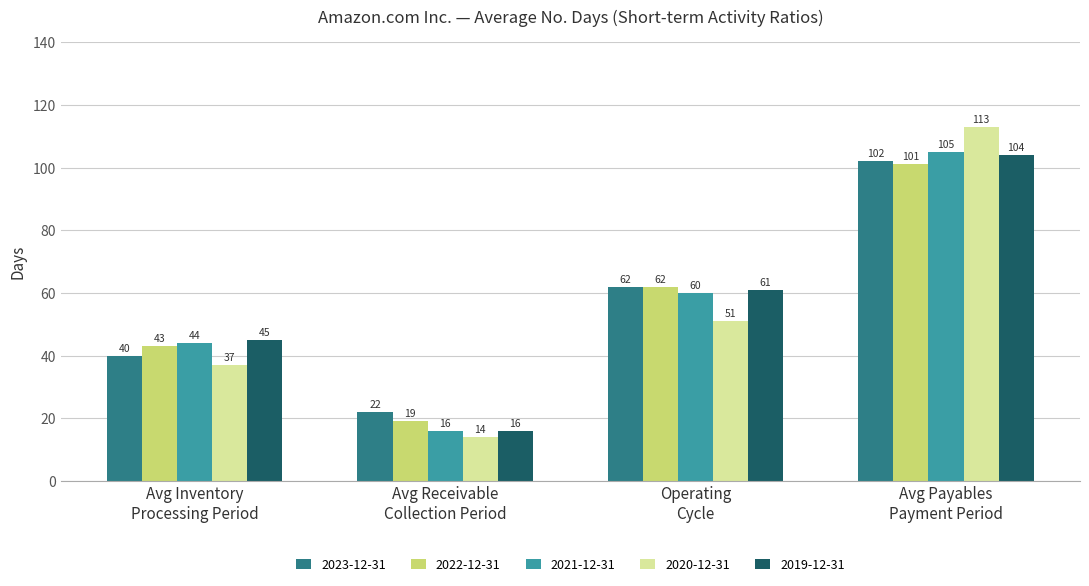

What is the average value of the 2022-12-31 series?

56